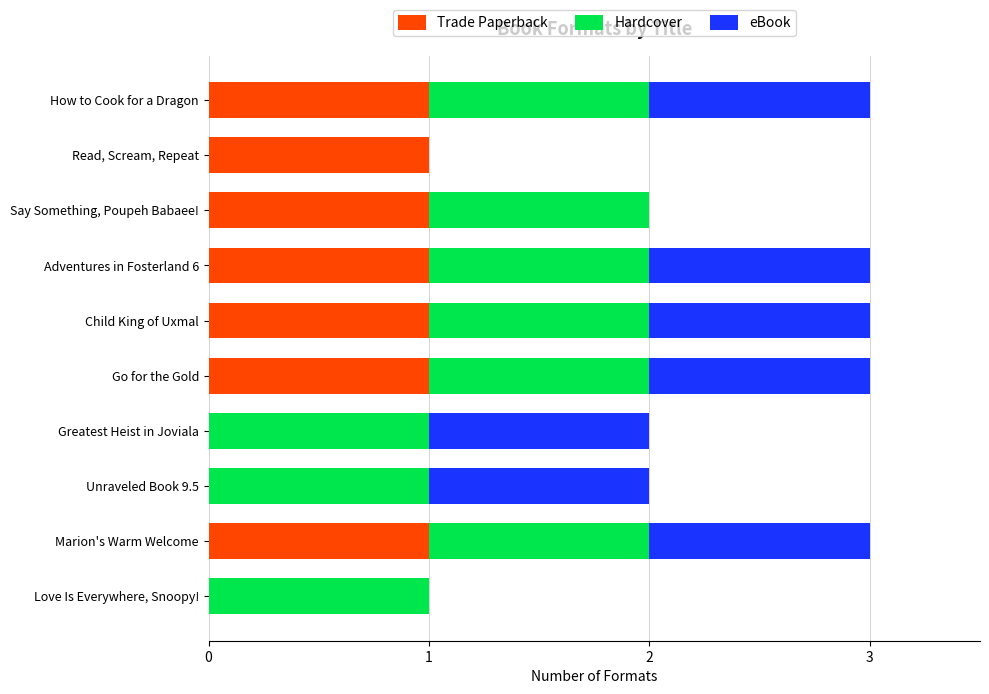

What are all the series names shown in the legend?

Trade Paperback, Hardcover, eBook